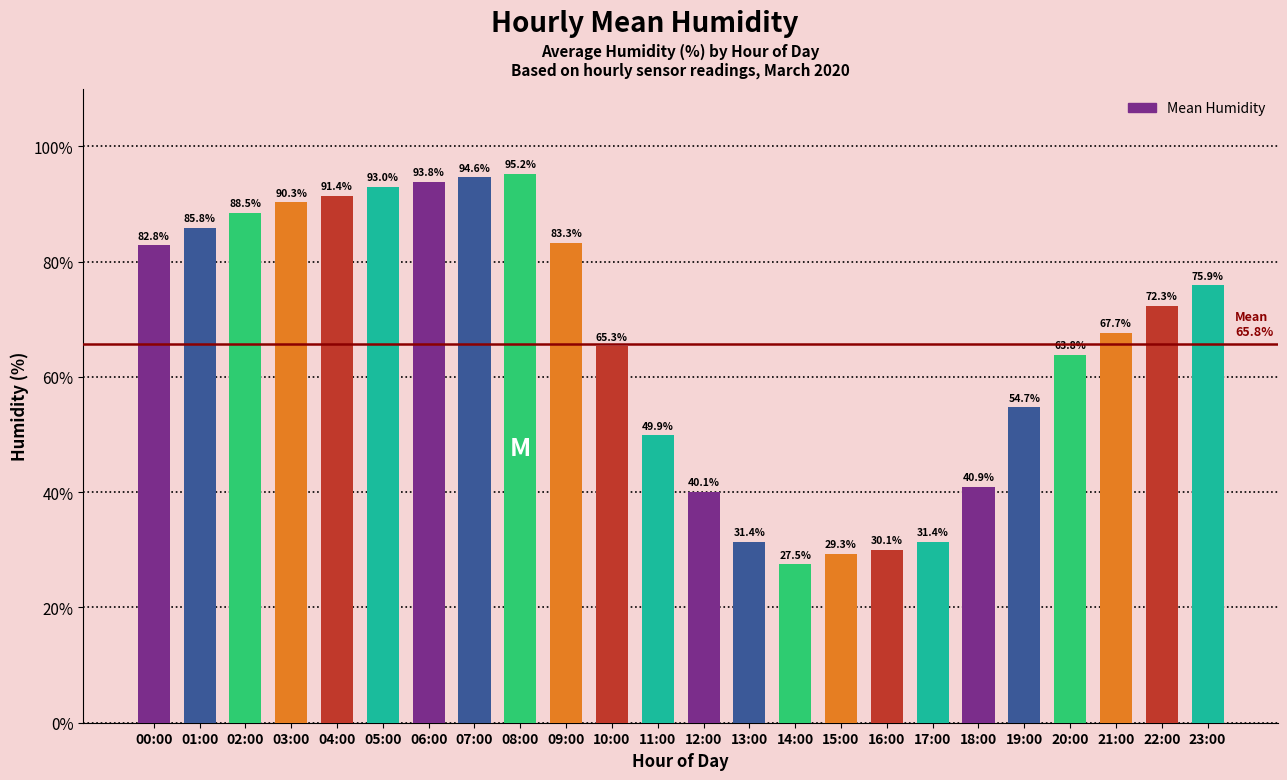

Between 16:00 and 14:00, which is larger?

16:00